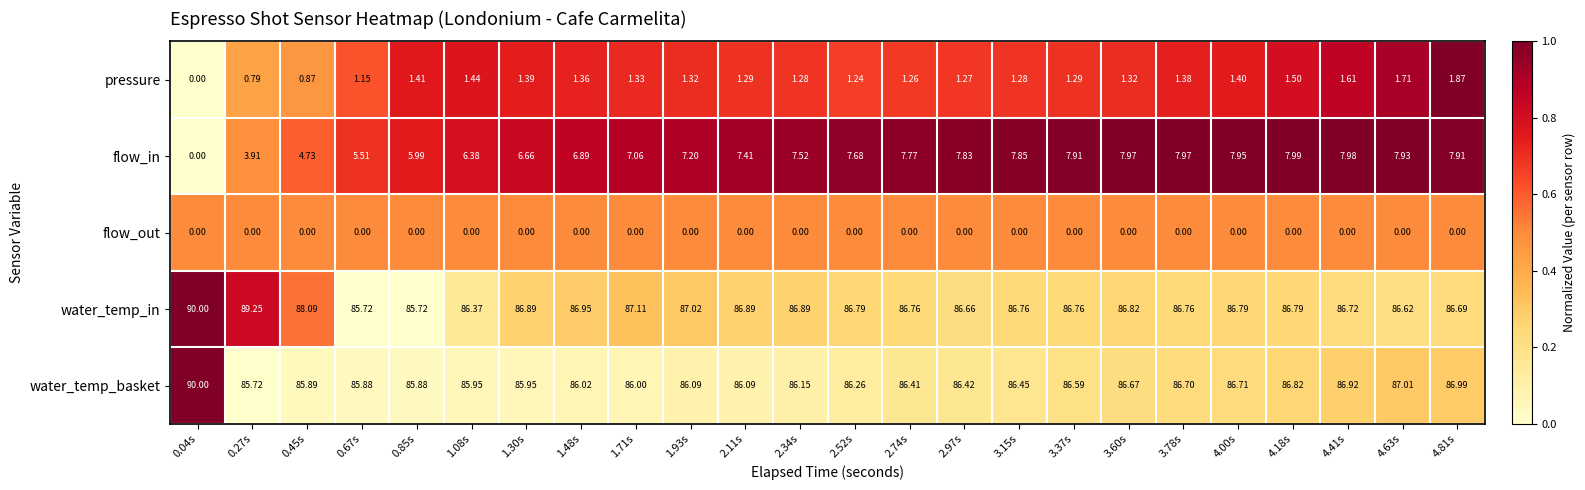

Which series changed the most between 0.45s and 2.52s?

flow_in